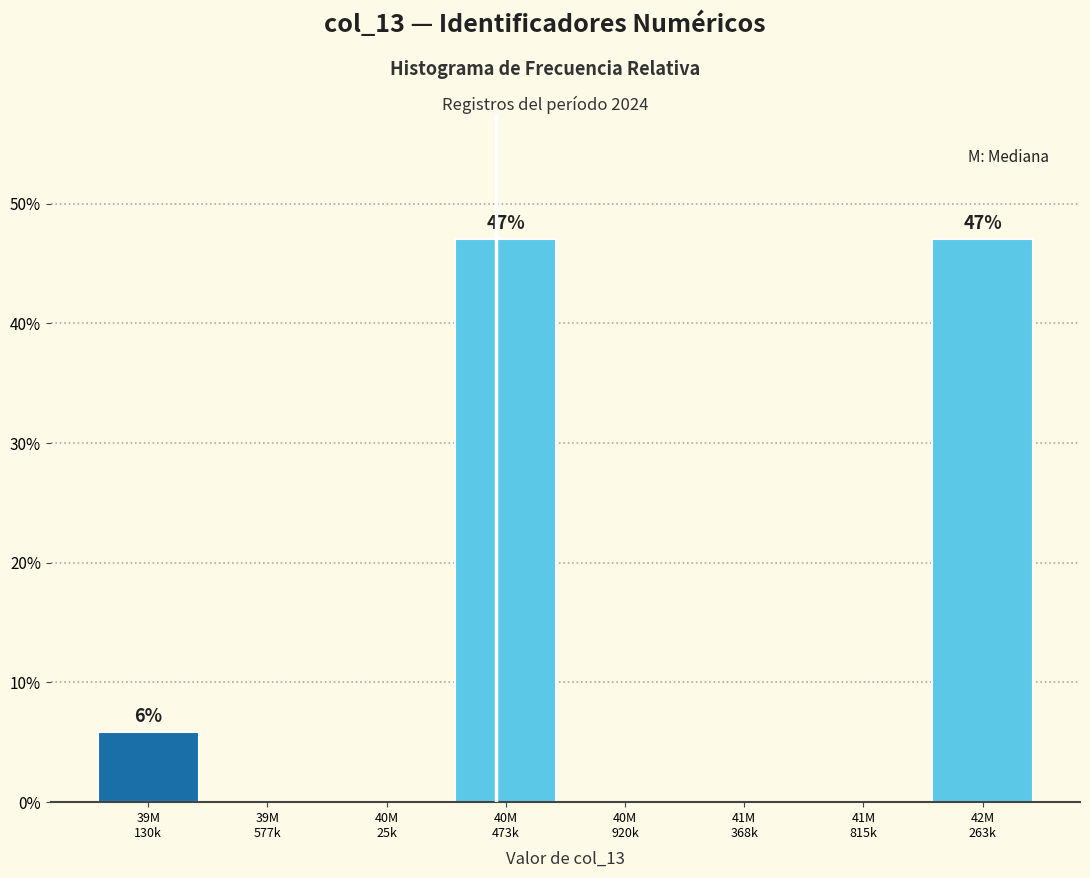

What is the sum of all values?

100.0